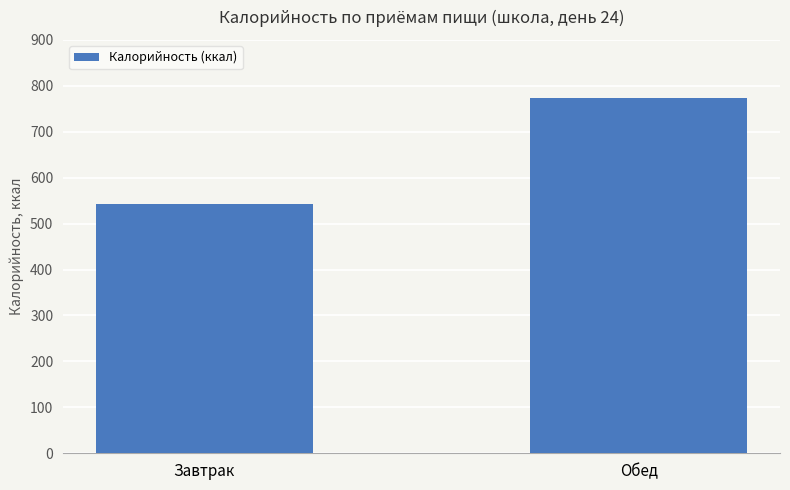

Rank the categories by value from lowest to highest.

Завтрак, Обед